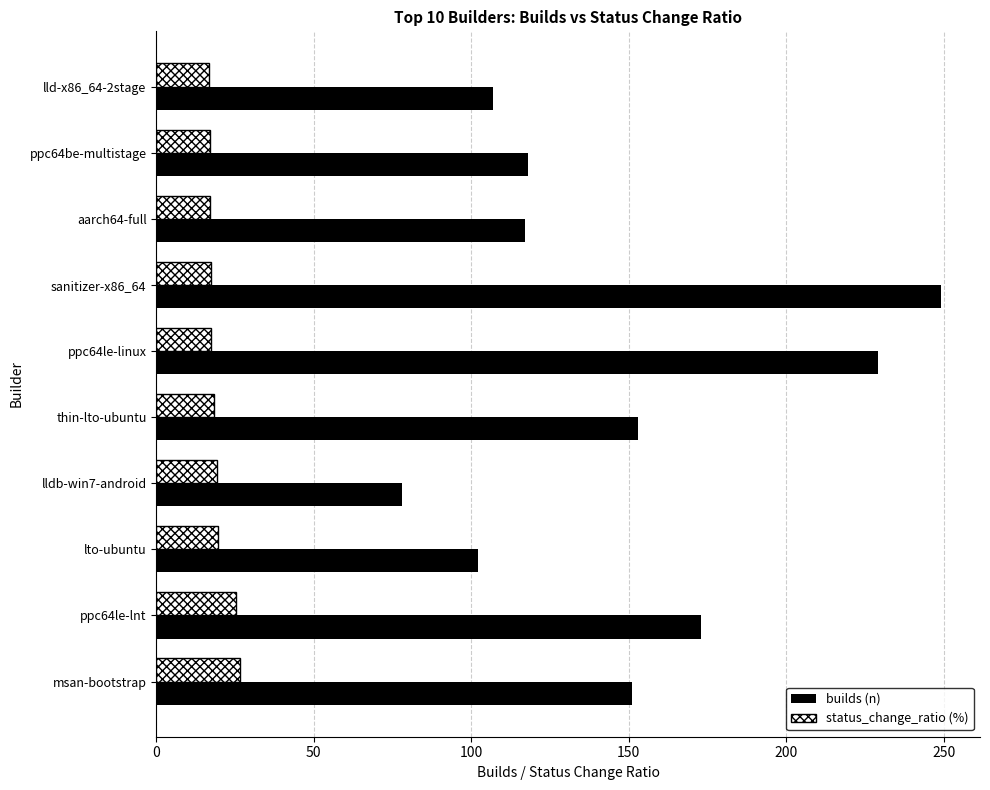

What is the maximum value shown in the chart?

249.0